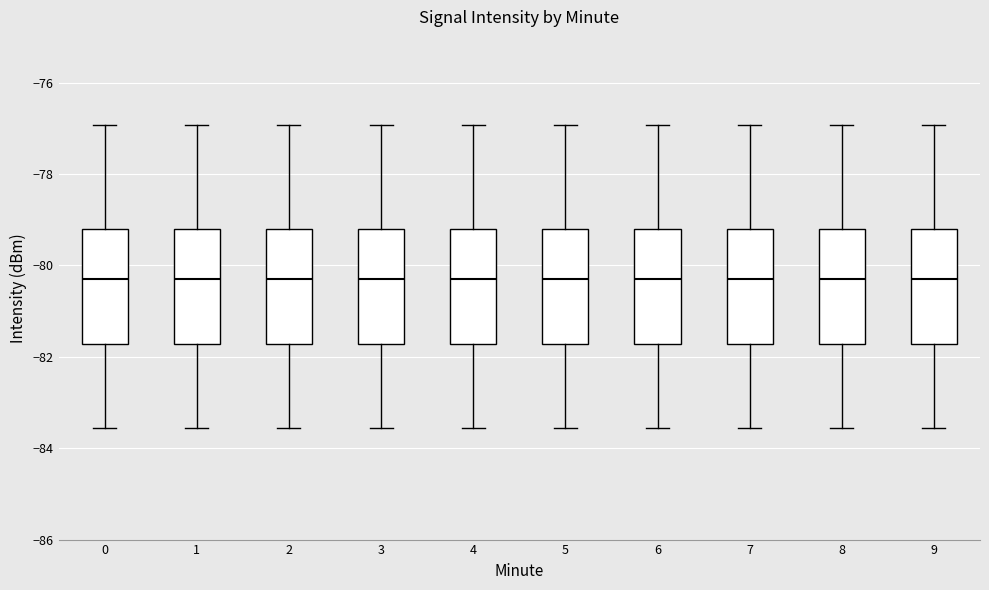

Where does the median line of the box at x = 0 sit on the y-axis? The values are not printed on the chart, so give them approximately, as read against the axis.

-80.2